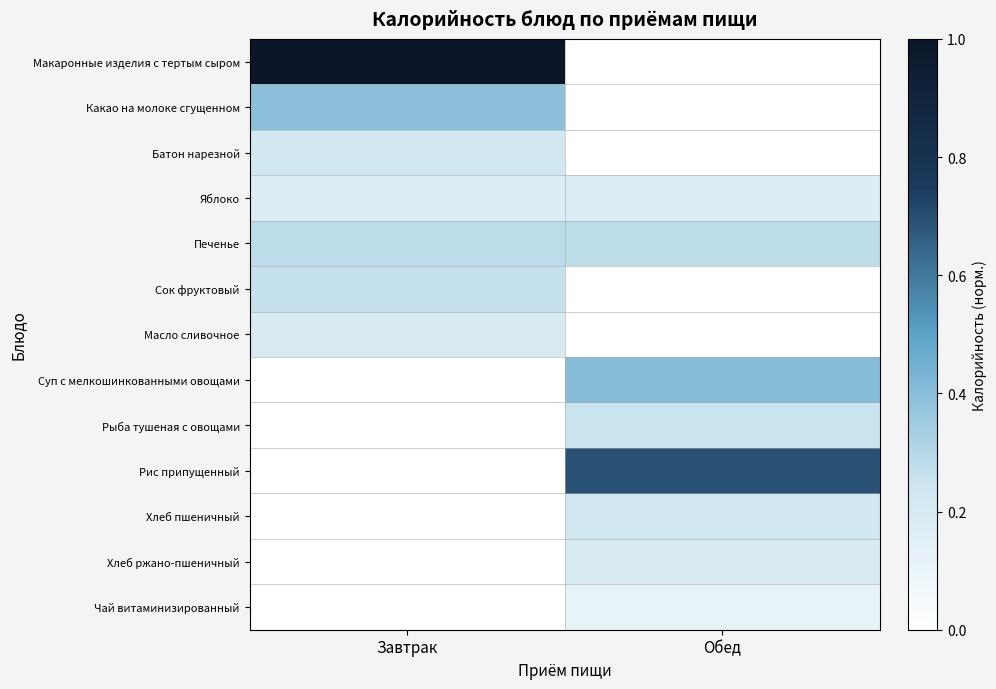

Rank the series by their maximum value, from highest to lowest.

Макаронные изделия с тертым сыром, Рис припущенный, Суп с мелкошинкованными овощами, Какао на молоке сгущенном, Печенье, Сок фруктовый, Рыба тушеная с овощами, Батон нарезной, Хлеб пшеничный, Масло сливочное, Хлеб ржано-пшеничный, Яблоко, Чай витаминизированный